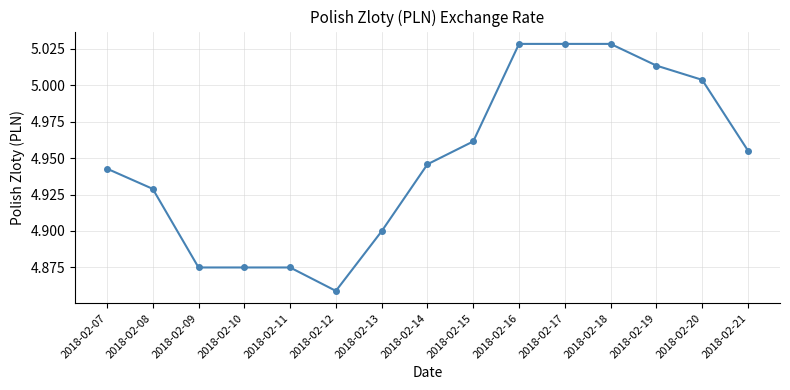

What is the ratio of the value at 2018-02-21 to the value at 2018-02-17?

1.0